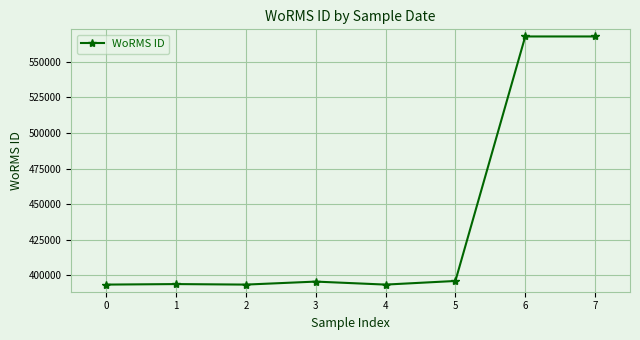

True or false: the data has more than 0 interior local peaks.

True